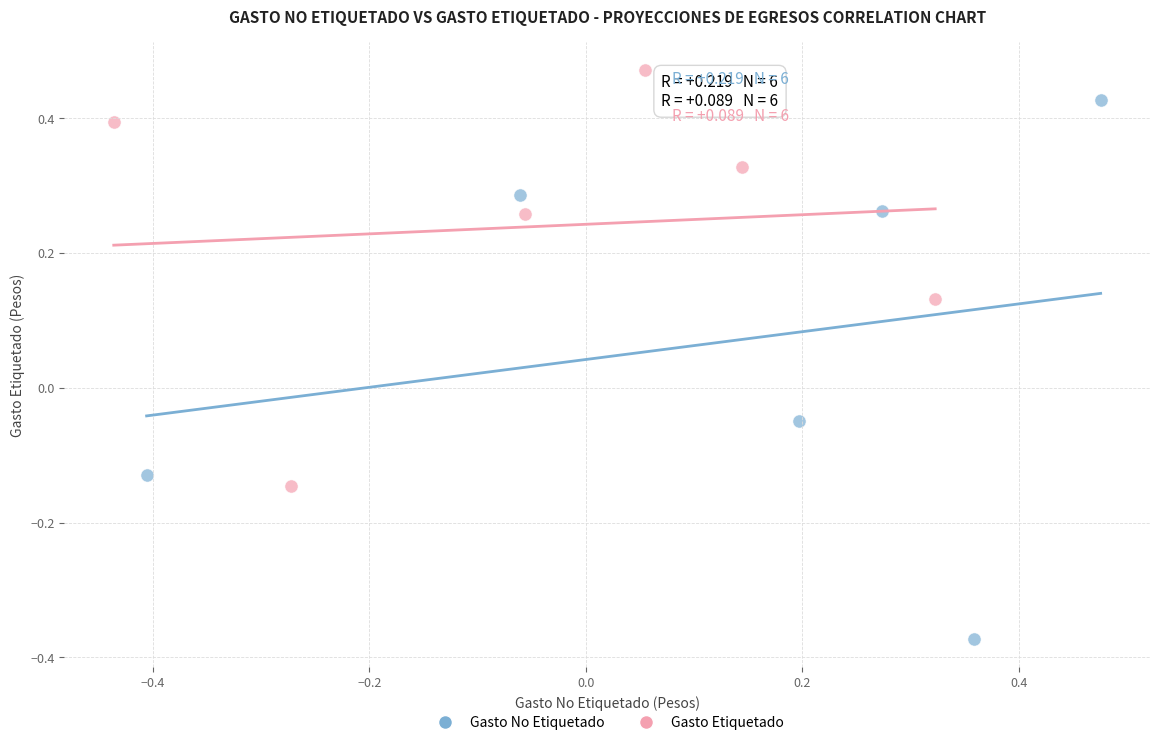

Which series has the largest Y range (max minus min)?

Gasto No Etiquetado